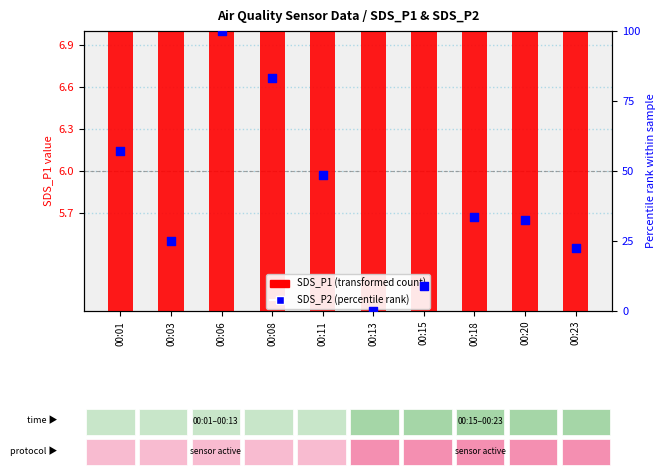

At which category is the sum across all series the highest?

00:06